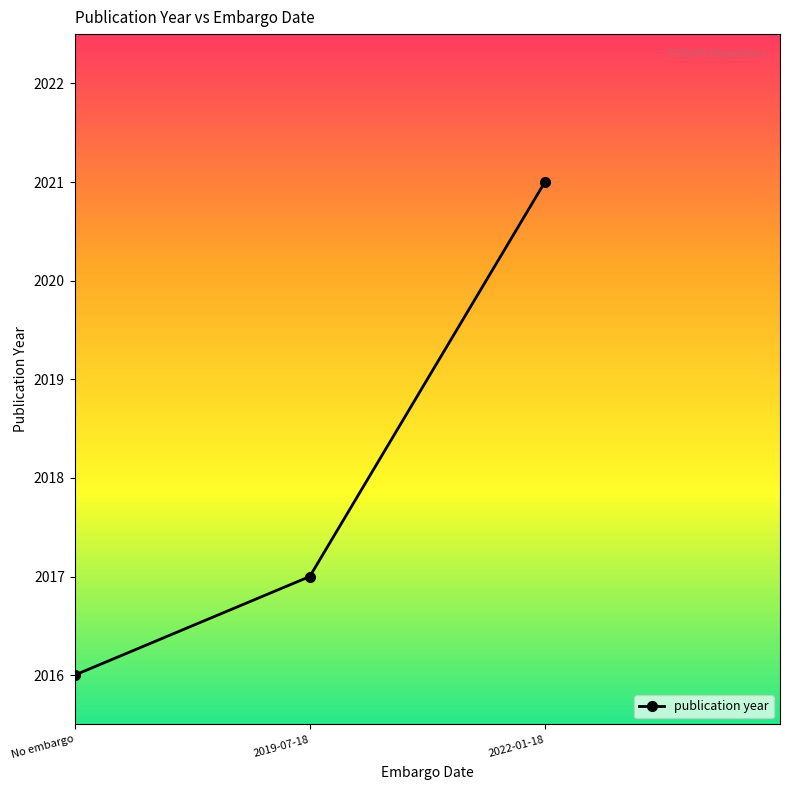

What is the difference between the maximum and minimum values?

5